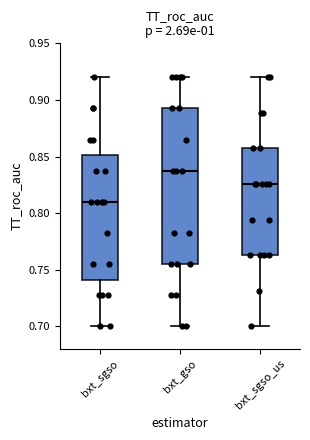

Which box's median line is the lowest?

bxt_sgso